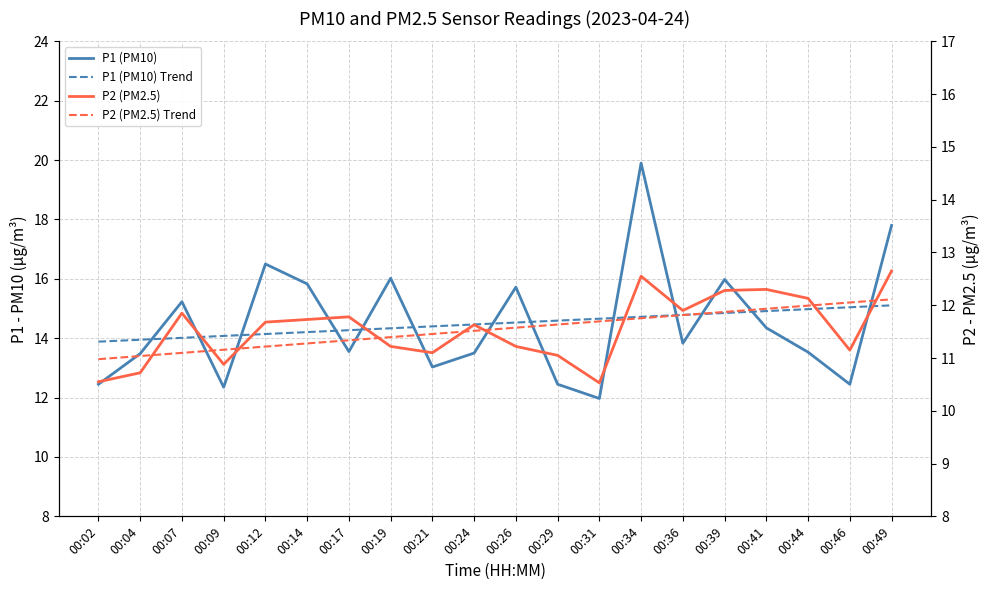

Reading right to left, list all the values displayed in this chart.

P1 (PM10): 00:49=17.8	00:46=12.4	00:44=13.5	00:41=14.3	00:39=16.0	00:36=13.8	00:34=19.9	00:31=12.0	00:29=12.4	00:26=15.7	00:24=13.5	00:21=13.0	00:19=16.0	00:17=13.6	00:14=15.8	00:12=16.5	00:09=12.3	00:07=15.2	00:04=13.5	00:02=12.4
P1 (PM10) Trend: 00:49=15.1	00:46=15.0	00:44=15.0	00:41=14.9	00:39=14.8	00:36=14.8	00:34=14.7	00:31=14.7	00:29=14.6	00:26=14.5	00:24=14.5	00:21=14.4	00:19=14.3	00:17=14.3	00:14=14.2	00:12=14.1	00:09=14.1	00:07=14.0	00:04=13.9	00:02=13.9
P2 (PM2.5): 00:49=12.7	00:46=11.2	00:44=12.1	00:41=12.3	00:39=12.3	00:36=11.9	00:34=12.6	00:31=10.5	00:29=11.1	00:26=11.2	00:24=11.6	00:21=11.1	00:19=11.2	00:17=11.8	00:14=11.7	00:12=11.7	00:09=10.9	00:07=11.8	00:04=10.7	00:02=10.6
P2 (PM2.5) Trend: 00:49=12.1	00:46=12.1	00:44=12.0	00:41=11.9	00:39=11.9	00:36=11.8	00:34=11.8	00:31=11.7	00:29=11.6	00:26=11.6	00:24=11.5	00:21=11.5	00:19=11.4	00:17=11.3	00:14=11.3	00:12=11.2	00:09=11.2	00:07=11.1	00:04=11.0	00:02=11.0